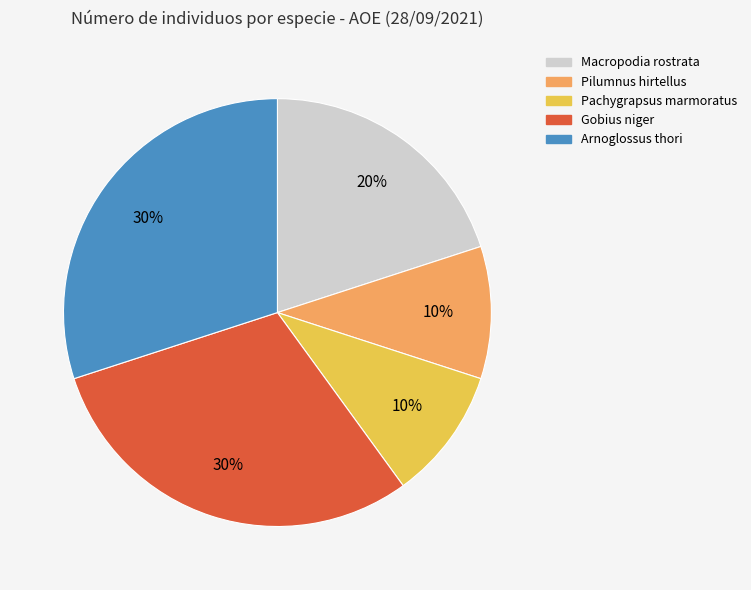

The Gobius niger slice represents 30% of the pie. True or false?

True